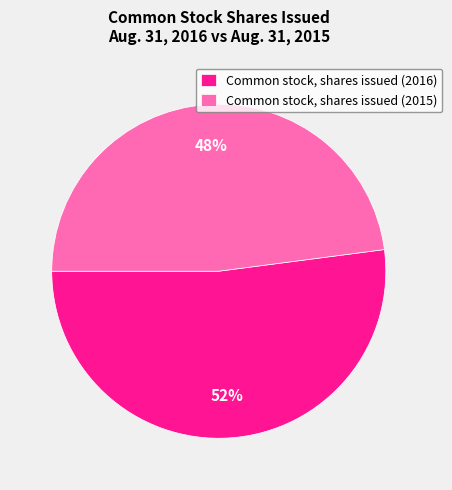

What is the majority slice?

Common stock, shares issued (2016)